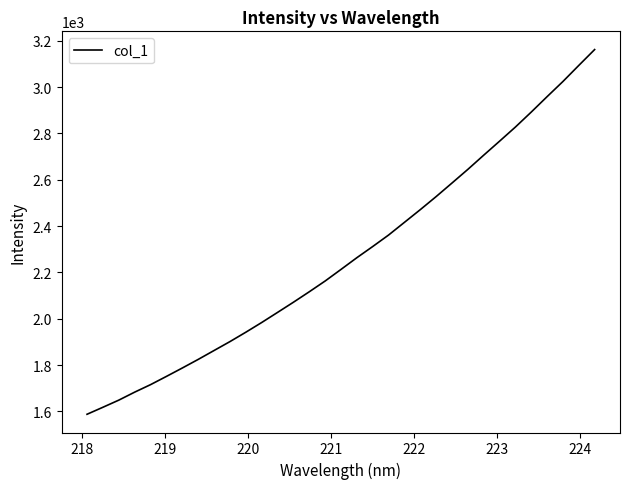

Reading left to right, what are all the values shown in this chart?

1587.9	1618.2	1648.9	1683.4	1715.8	1751.3	1787.6	1824.6	1863.1	1901.5	1942.0	1983.9	2027.5	2071.4	2116.6	2163.0	2213.0	2263.6	2311.9	2361.4	2416.2	2471.0	2527.4	2585.9	2644.8	2706.0	2766.4	2827.5	2892.1	2958.6	3024.1	3093.3	3161.8